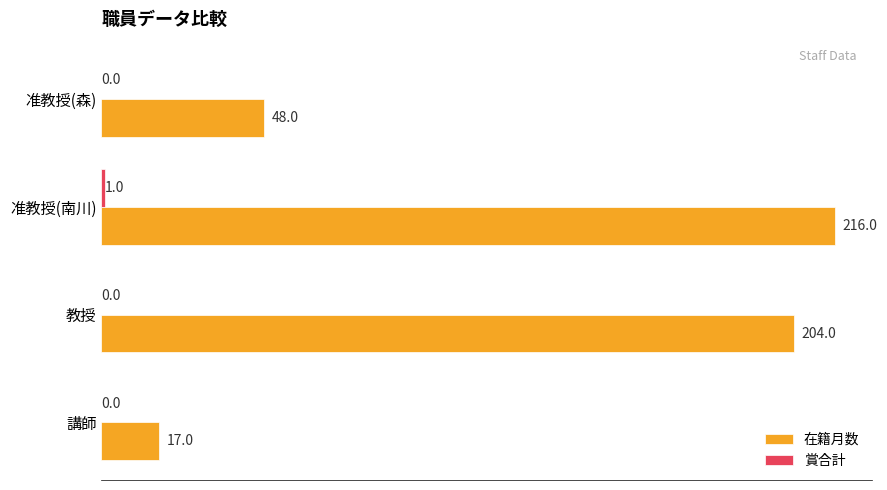

What is the maximum value shown in the chart?

216